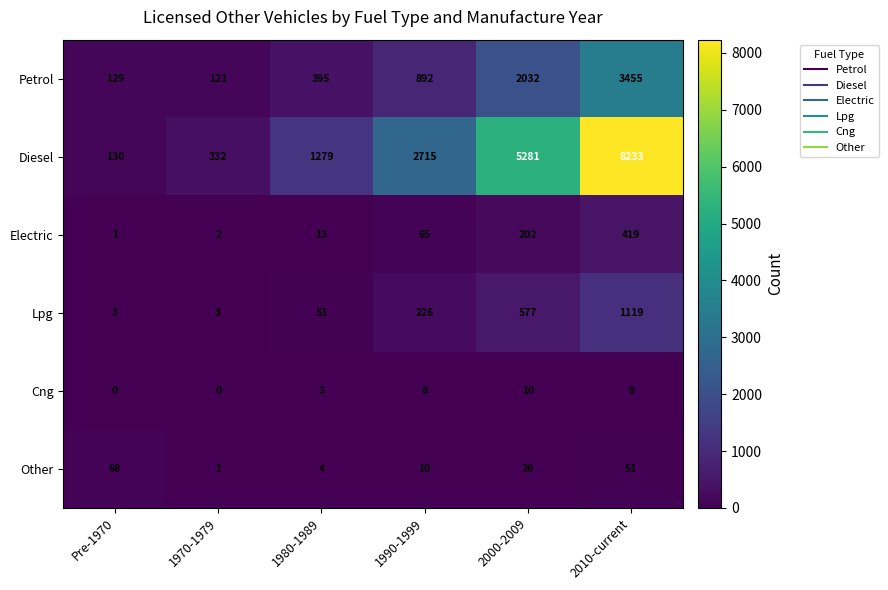

How many distinct data groups are displayed?

6